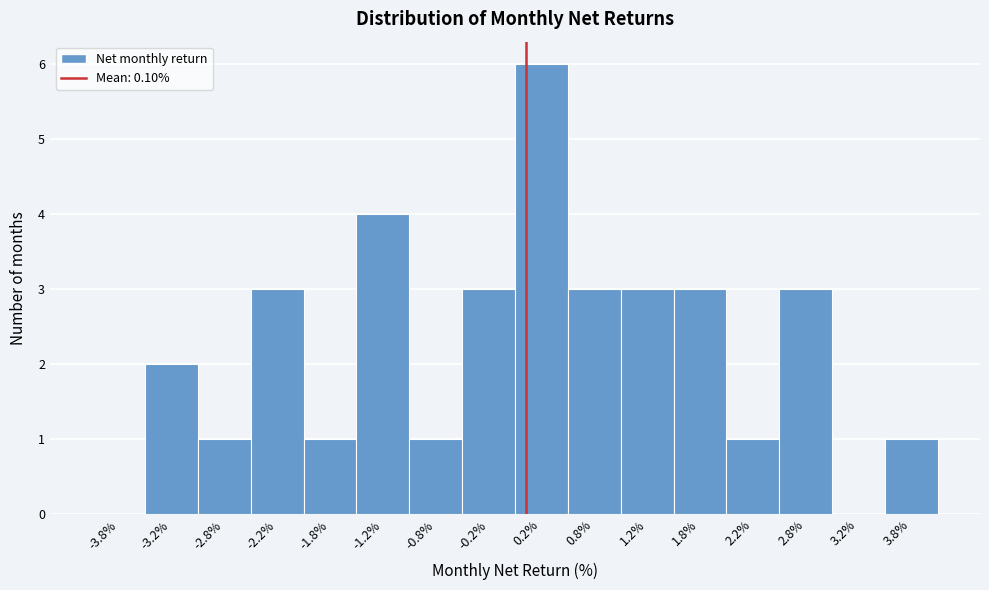

What is the height of the bar covering -1.0 to -0.5 on the x-axis? The values are not printed on the chart, so give them approximately, as read against the axis.

1